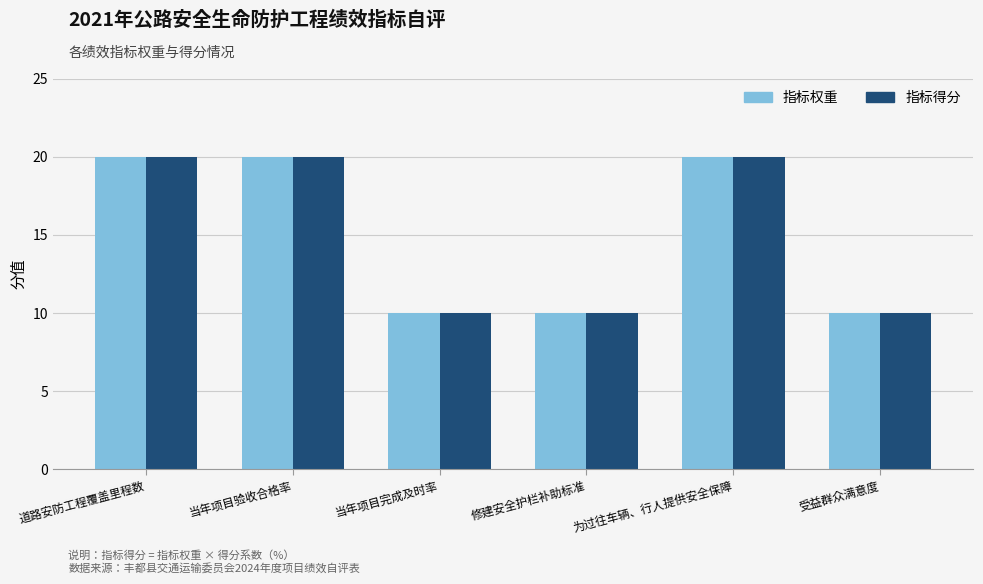

What are all the series names shown in the legend?

指标权重, 指标得分